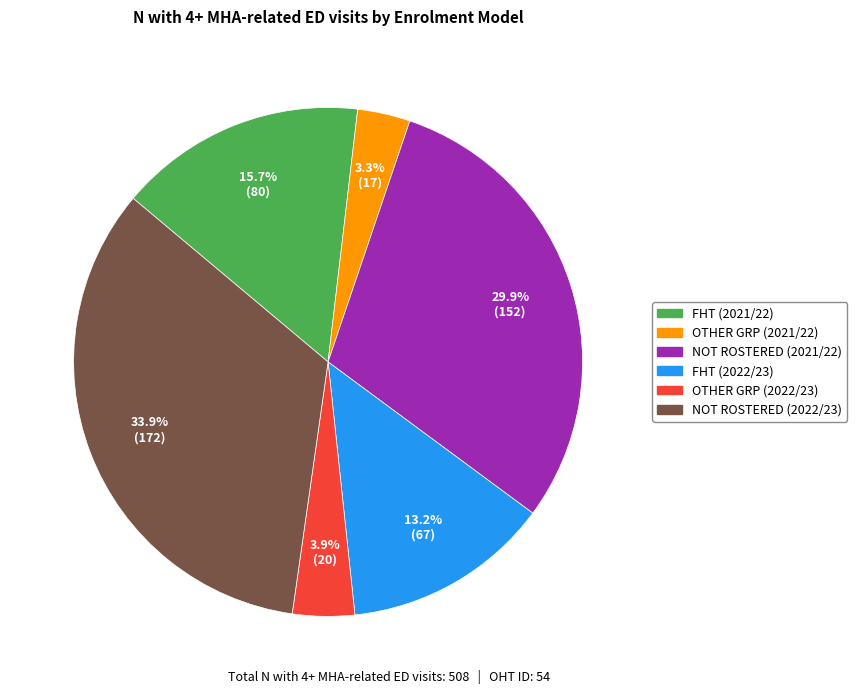

Between NOT ROSTERED (2021/22) and FHT (2022/23), which is larger?

NOT ROSTERED (2021/22)